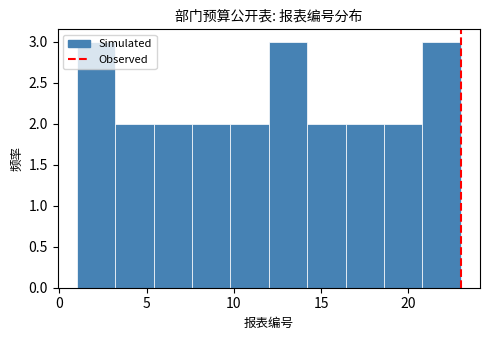

Reading left to right, transcribe this chart: for each bar, give the range it covers on the x-axis and its height. Neither the bar edges nor the heights are printed on the chart, so give them approximately, as read against the axes.

1.0 to 3.2: 3
3.2 to 5.4: 2
5.4 to 7.6: 2
7.6 to 9.8: 2
9.8 to 12.0: 2
12.0 to 14.2: 3
14.2 to 16.4: 2
16.4 to 18.6: 2
18.6 to 20.8: 2
20.8 to 23.0: 3